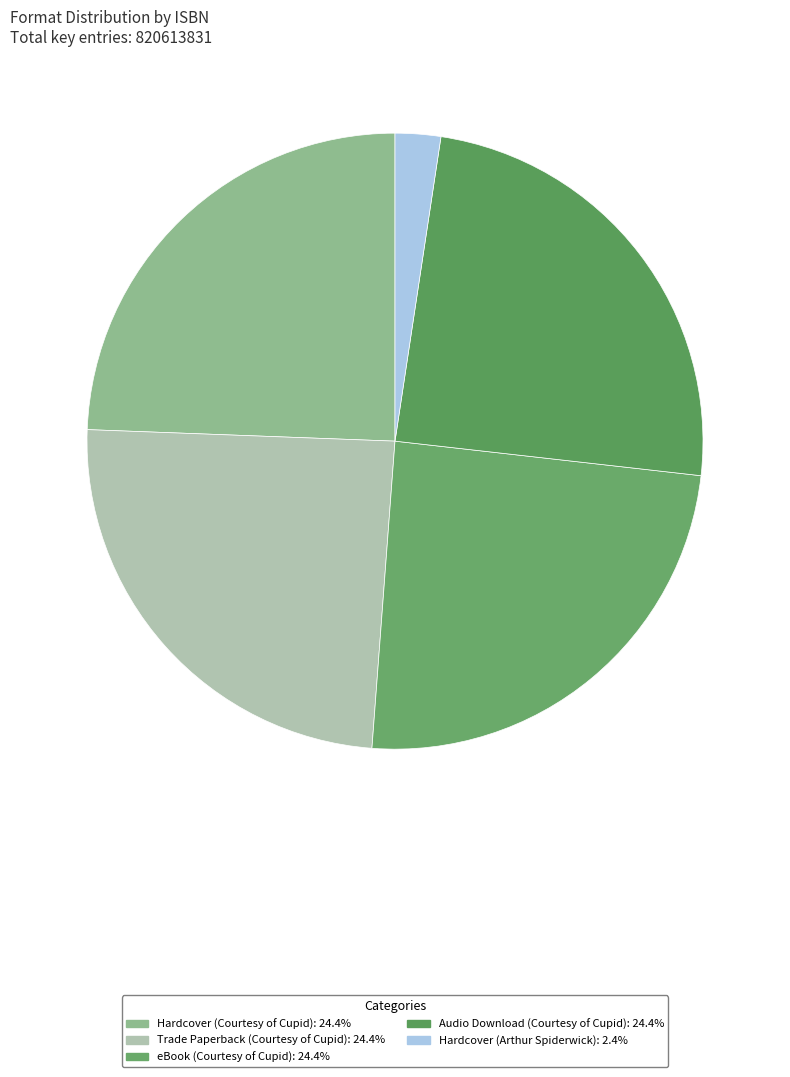

To the nearest percent, what is the average slice percentage?

20%